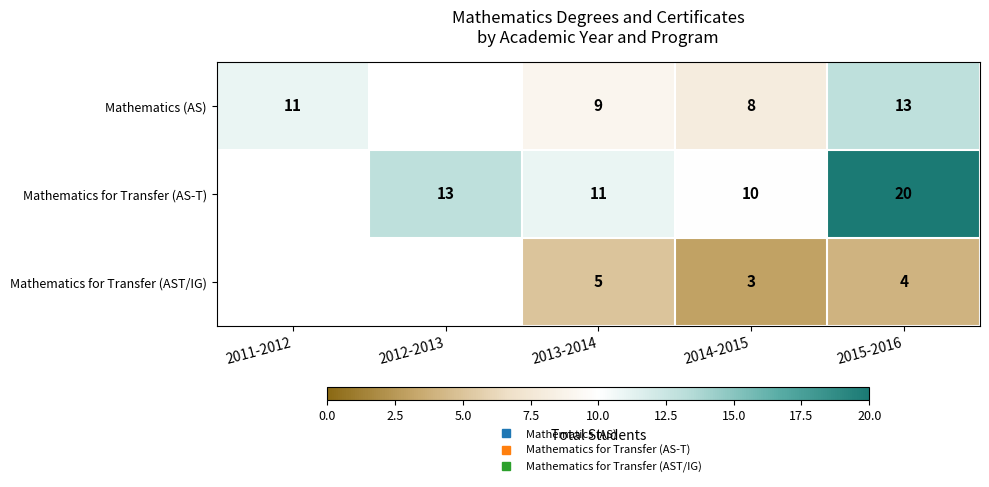

Count the Mathematics (AS) values in the range 11 to 12.

1